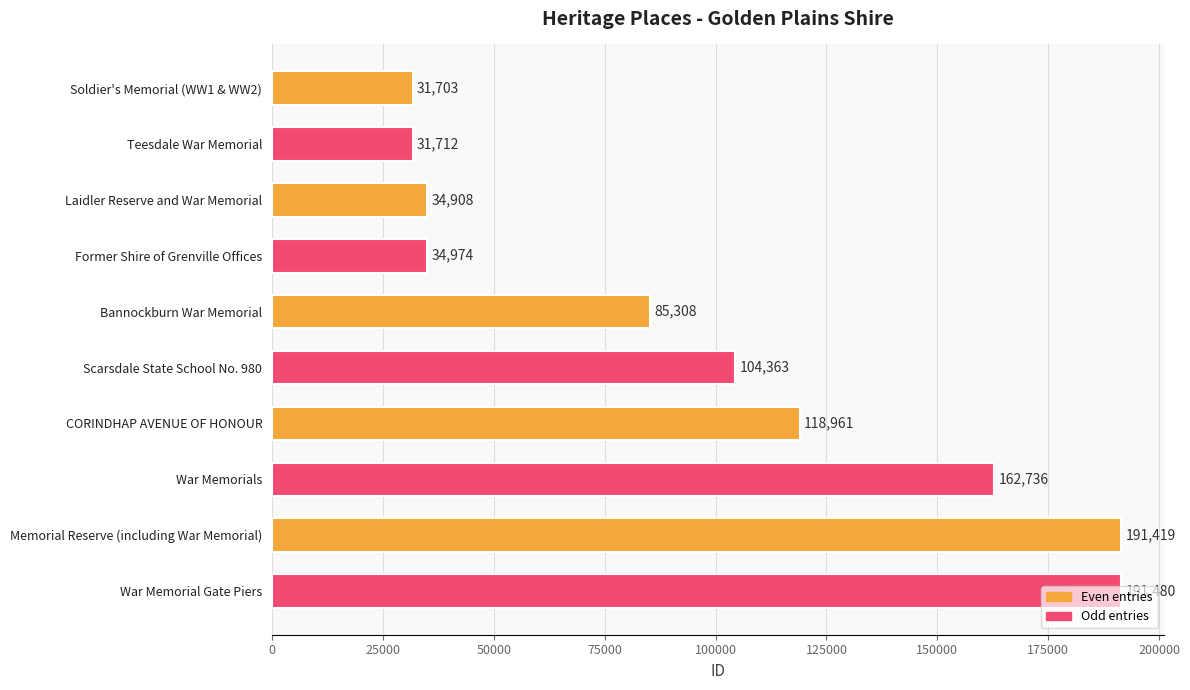

Count the number of categories in the chart.

10